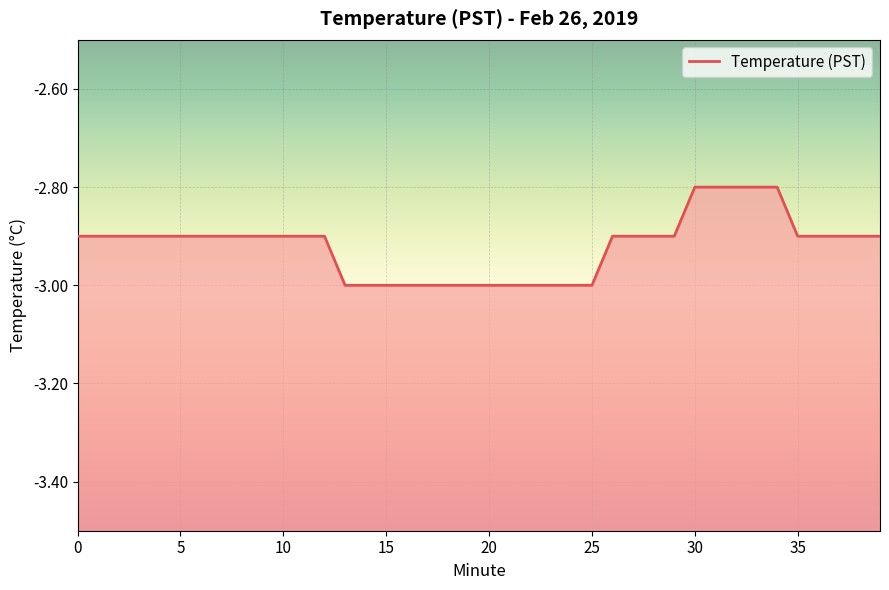

Which has a higher value, 25 or 7?

7